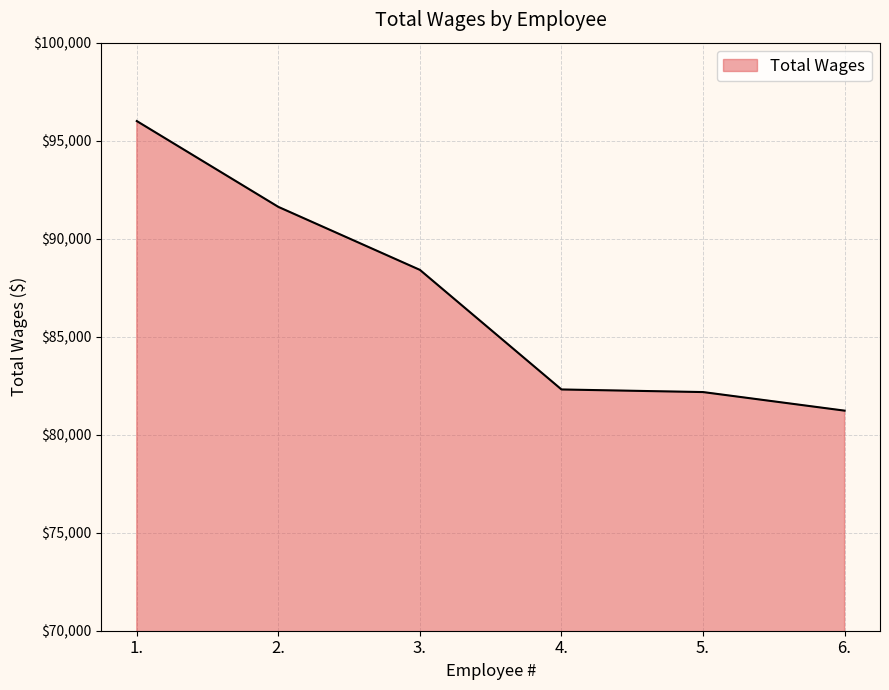

Where does the data first go above 88408?

1.